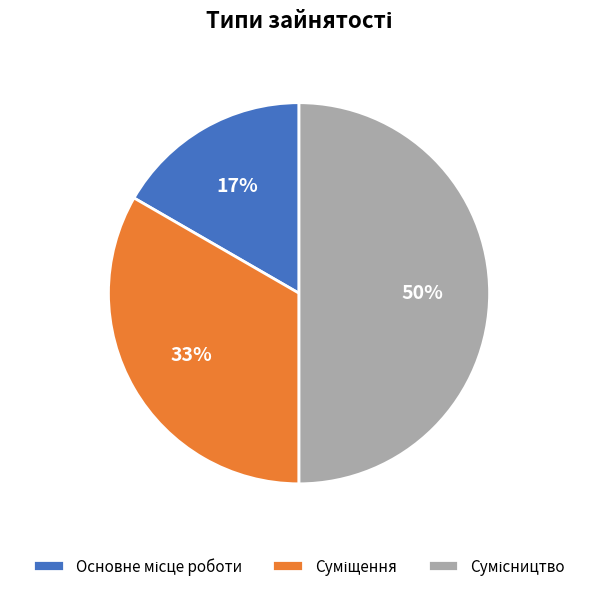

To the nearest percent, what is the average slice percentage?

33%